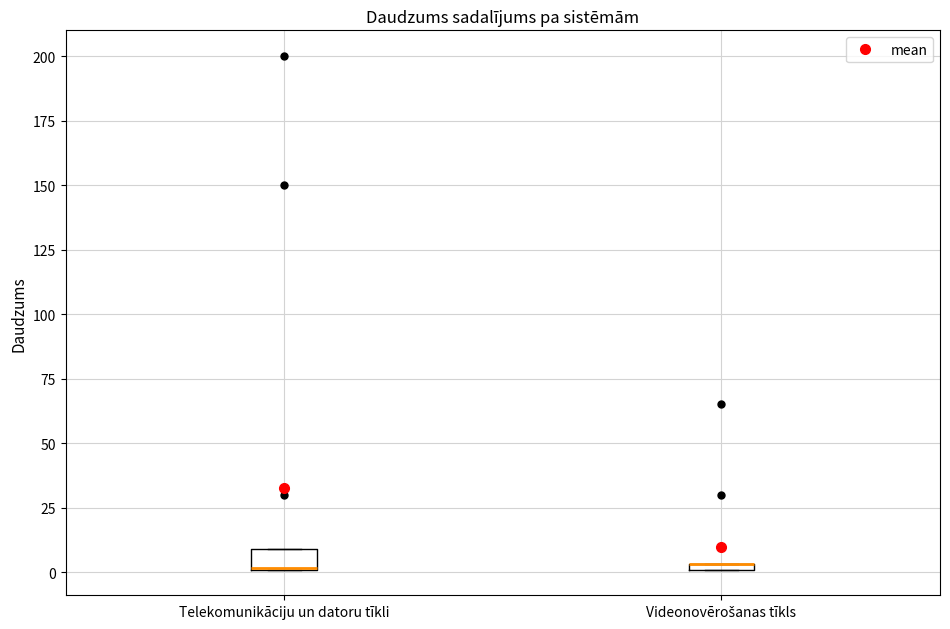

Comparing the boxes themselves (not the whiskers), which one is the tallest?

Telekomunikāciju un datoru tīkli